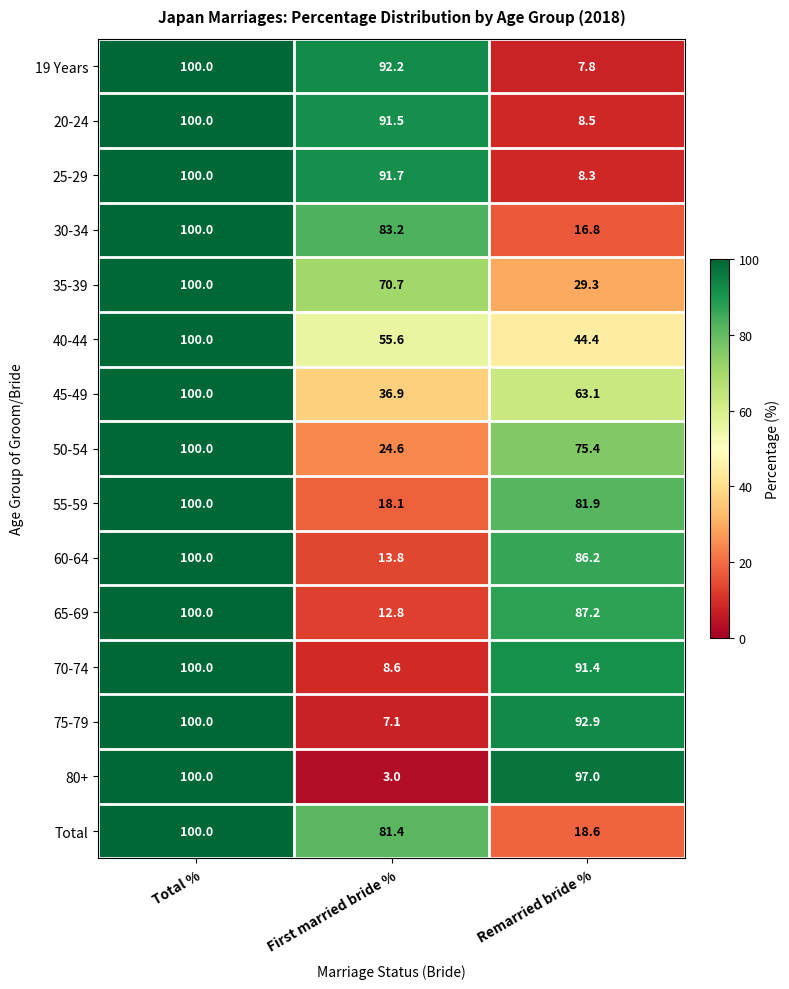

At how many categories does at least one series exceed 35?

3